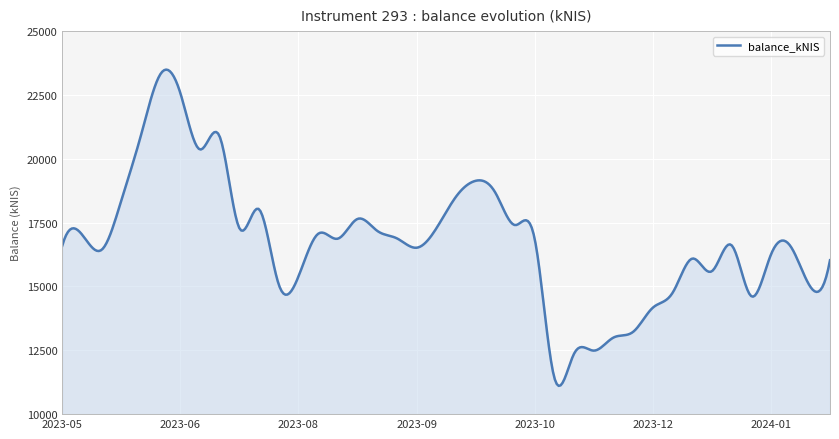

What is the greatest value displayed?

23492.6